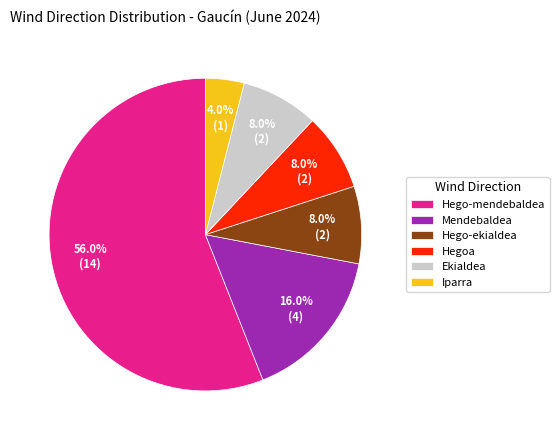

True or false: Hegoa accounts for 8% of the total.

True